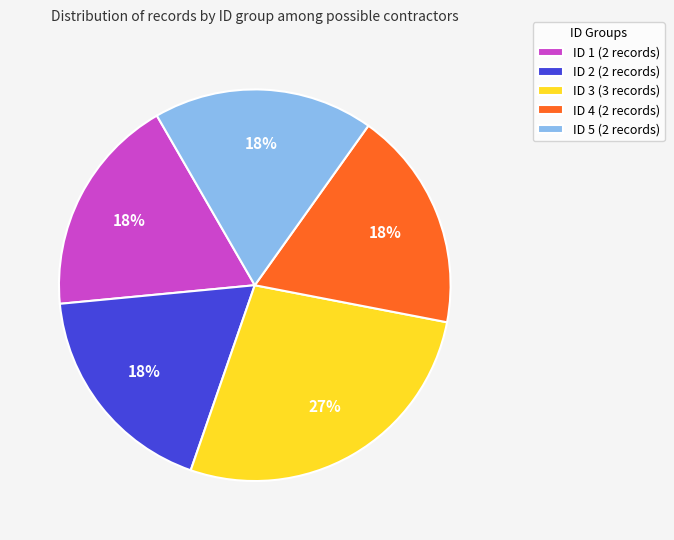

Is it true that ID 1 is 23% of the pie?

False